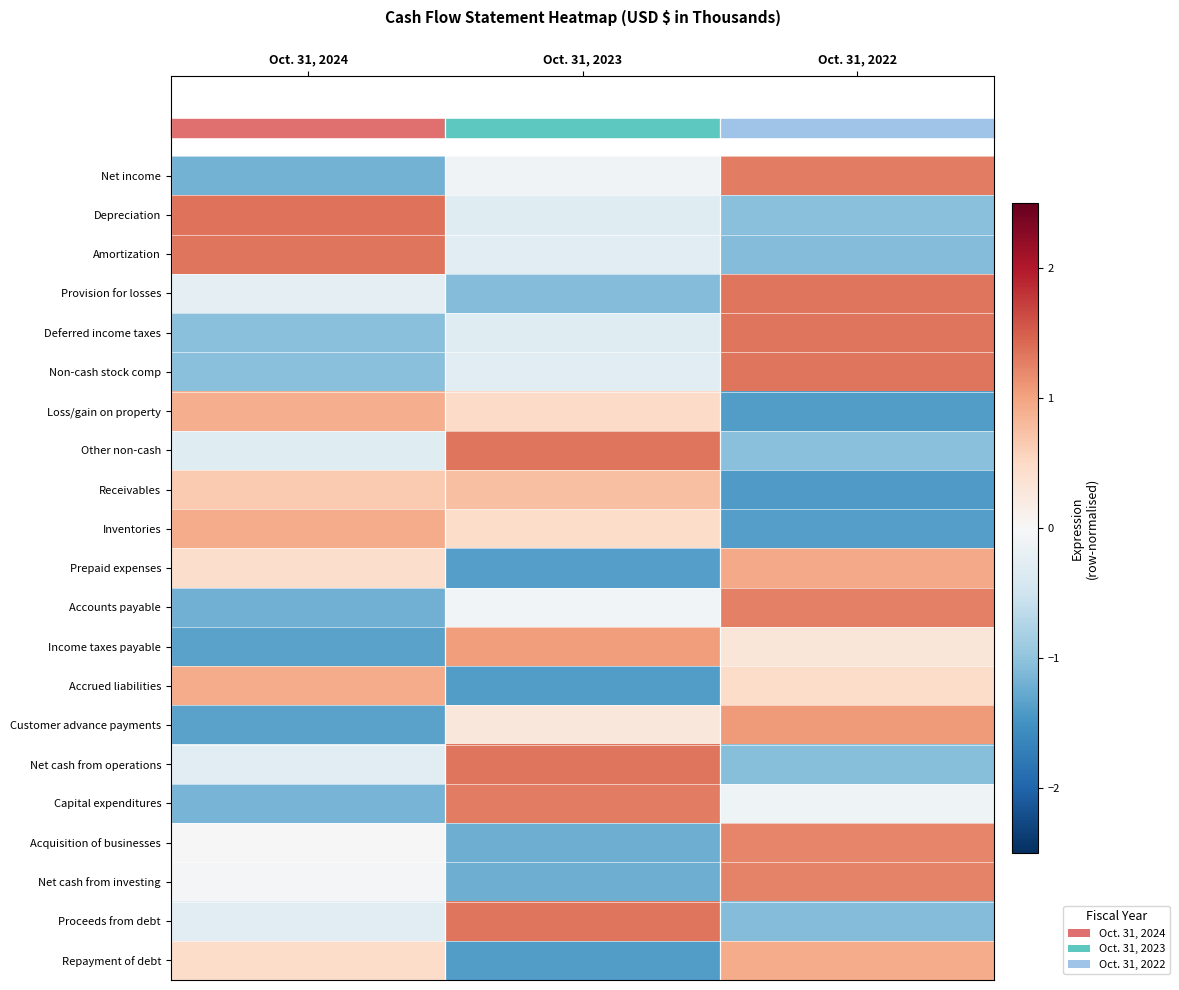

What is the total value across all series at Oct. 31, 2024?

-2.4